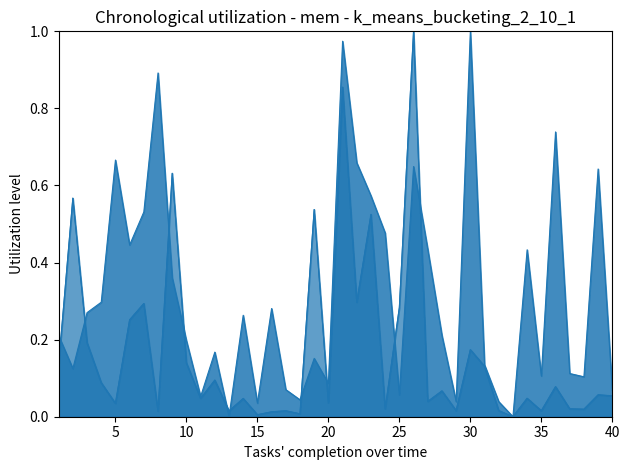

Which has a higher value, 23 or 37?

23